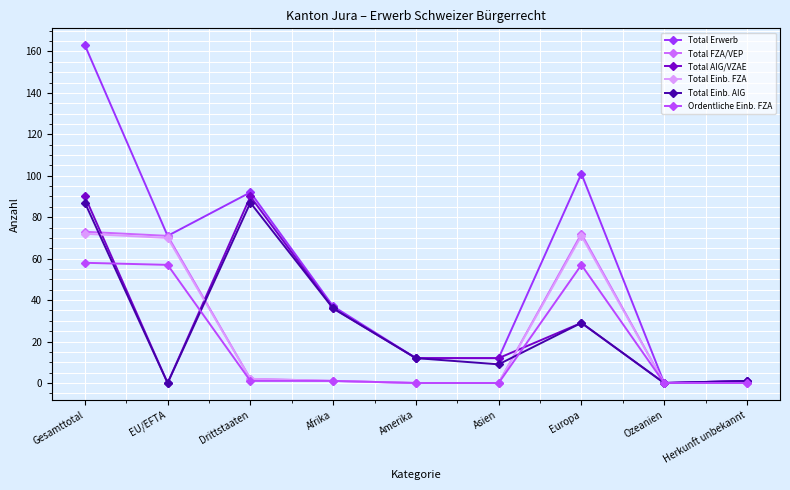

Which series changed the most between Gesamttotal and Drittstaaten?

Total Erwerb